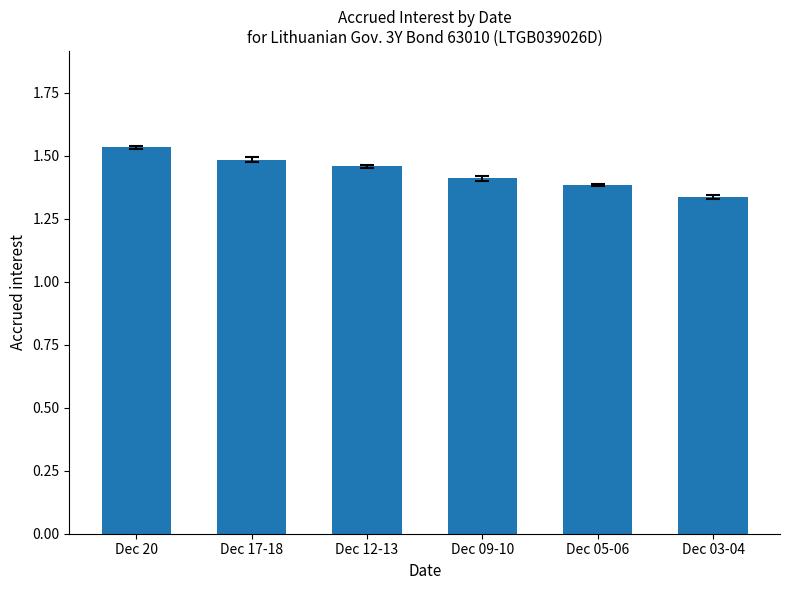

What position from the right is Dec 17-18?

5